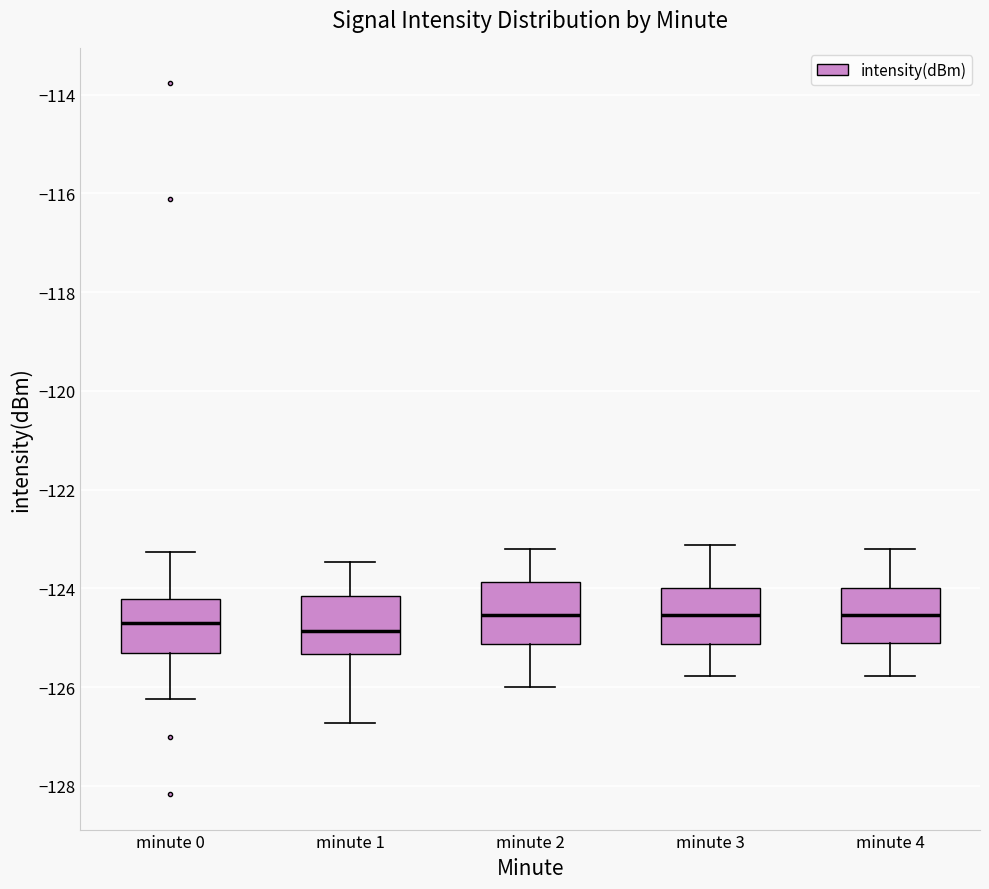

Reading left to right, read every box against the y-axis: the position of its median line, the range the box covers, and the ends of its whiskers. The values are not printed on the chart, so give them approximately, as read against the axis.

minute 0: median -124.6, box -125.4 to -124.2, whiskers -126.2 to -123.2
minute 1: median -124.8, box -125.4 to -124.2, whiskers -126.8 to -123.4
minute 2: median -124.6, box -125.2 to -123.8, whiskers -126.0 to -123.2
minute 3: median -124.6, box -125.2 to -124.0, whiskers -125.8 to -123.2
minute 4: median -124.6, box -125.0 to -124.0, whiskers -125.8 to -123.2